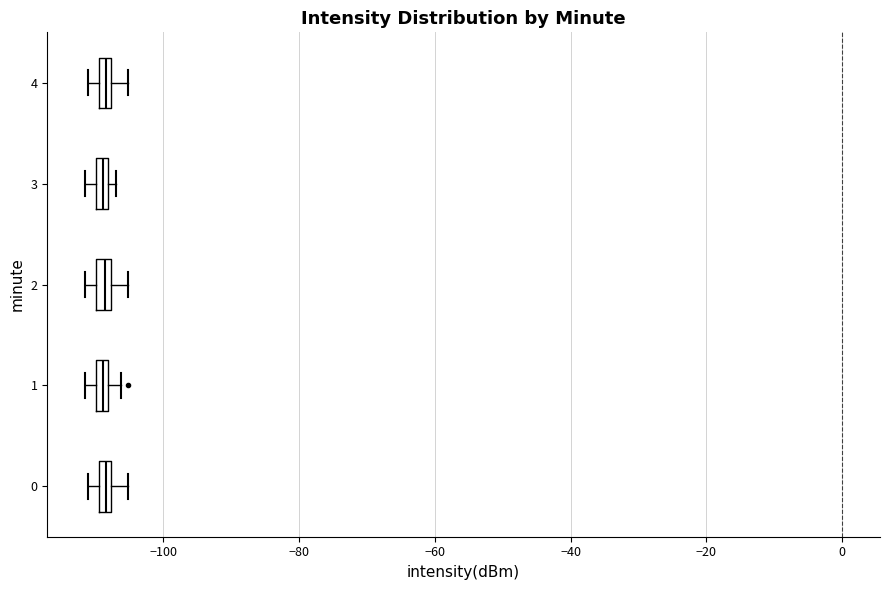

Where is the left edge of the box at y = 3 on the x-axis? The values are not printed on the chart, so give them approximately, as read against the axis.

-110